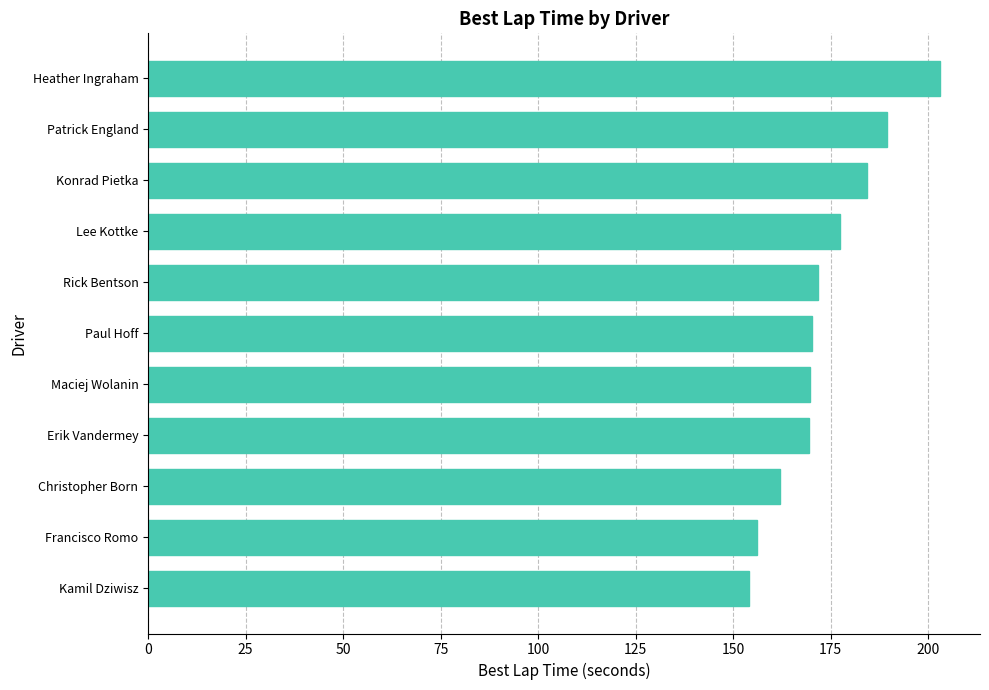

Is it true that the value at Christopher Born is 162.0?

True